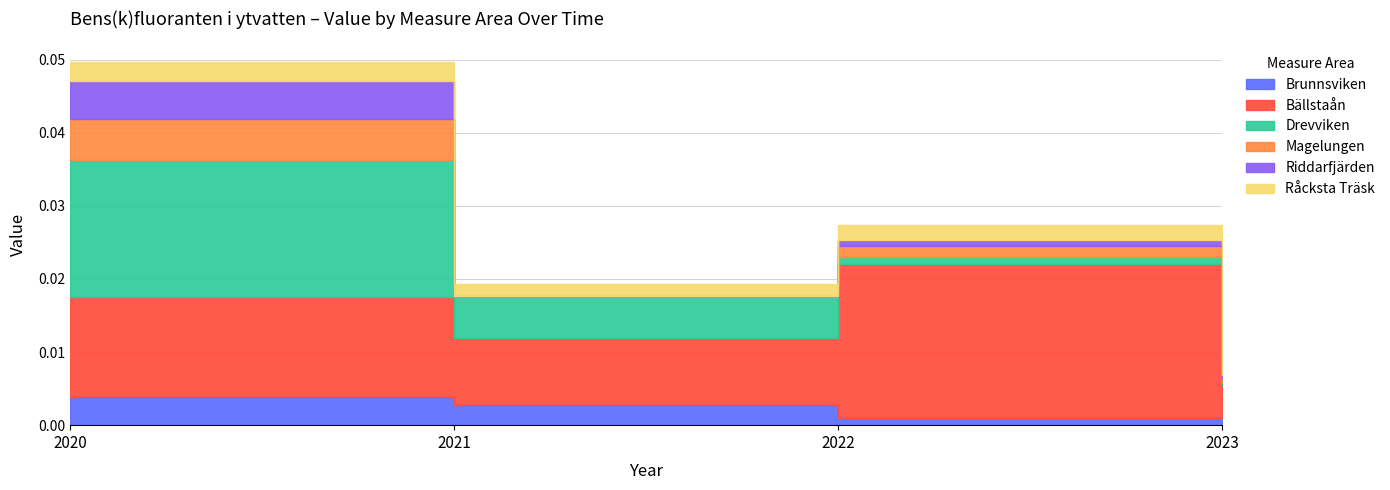

Is the value of Bällstaån at 2021 greater than the value of Brunnsviken at 2020?

Yes